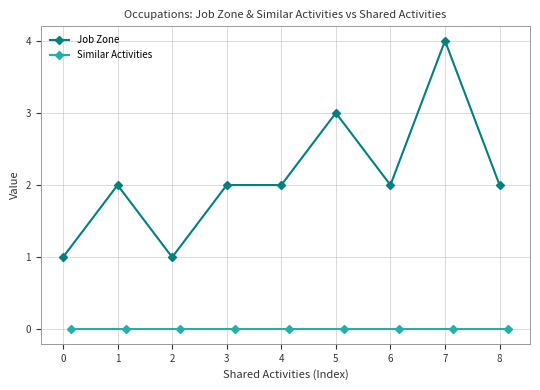

How many lines are shown in the chart?

2